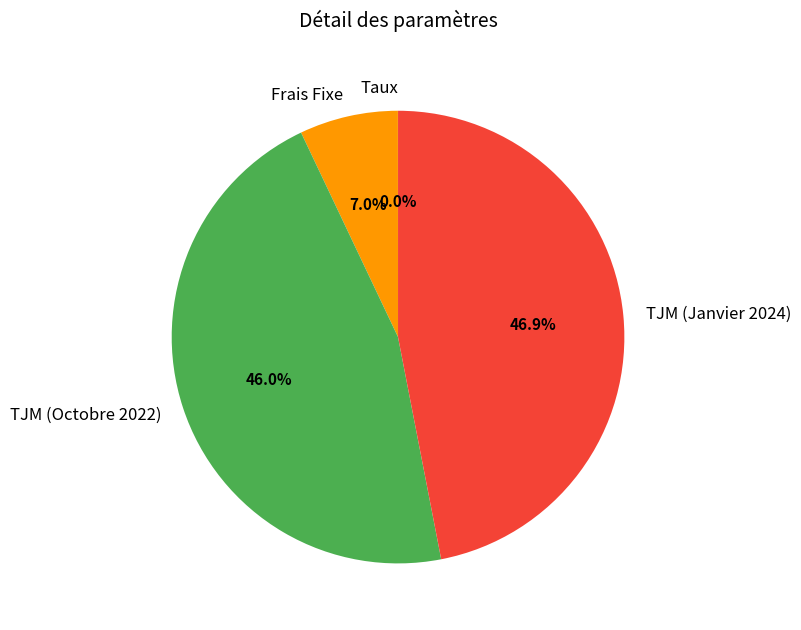

What portion of the pie excludes Frais Fixe?

93.0%